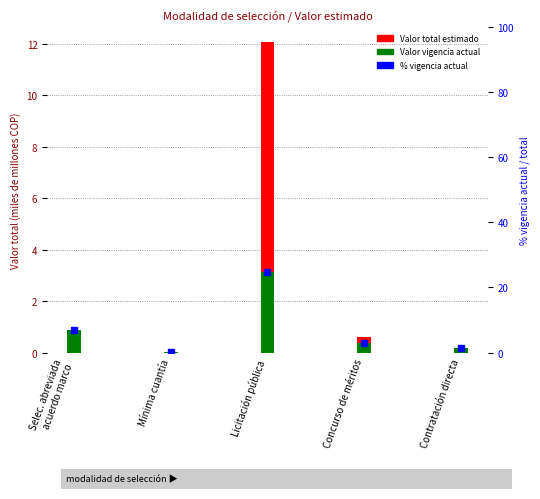

The Valor estimado vigencia actual series shows 1.2 at Licitación pública. True or false?

False